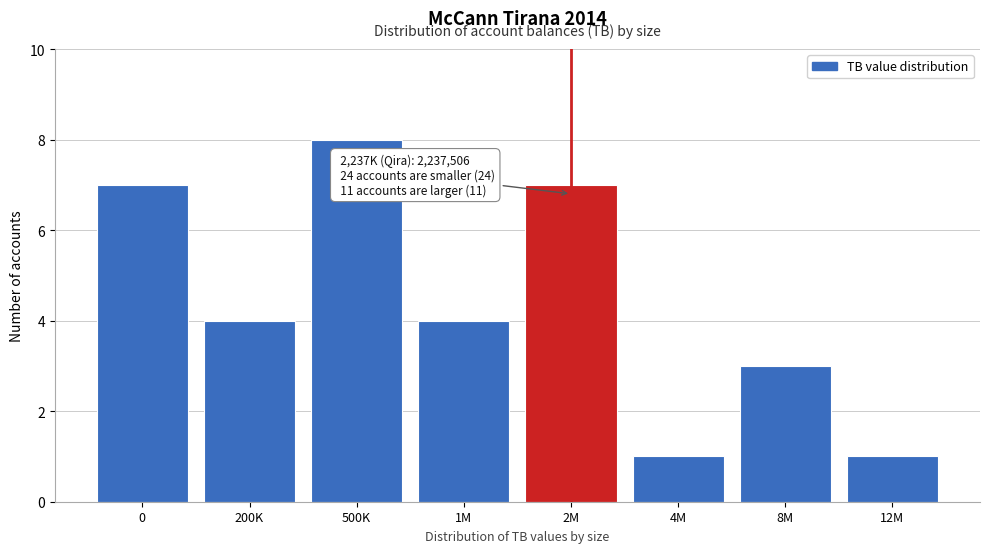

Reading left to right, what are all the values shown in this chart?

7	4	8	4	7	1	3	1